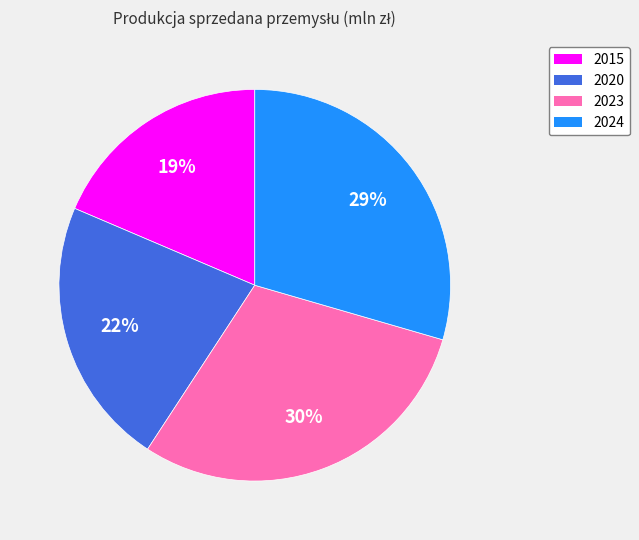

How many slices are in this pie chart?

4